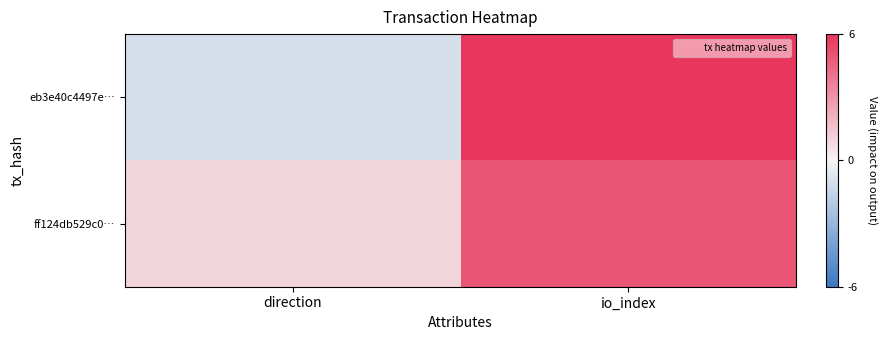

Rank the series at direction from highest to lowest value.

ff124db529c0…, eb3e40c4497e…